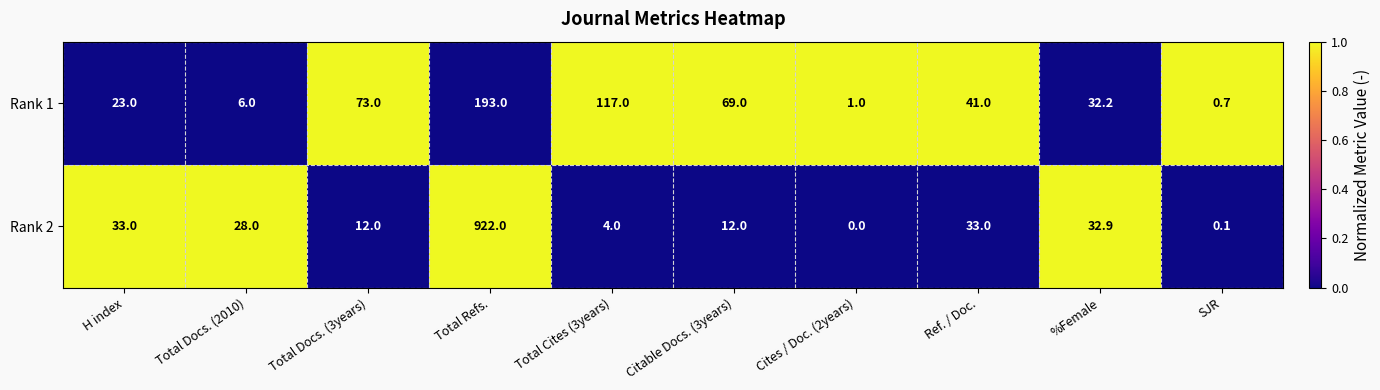

Reading left to right, what are all the values shown in this chart?

Rank 1: H index=23.0	Total Docs. (2010)=6.0	Total Docs. (3years)=73.0	Total Refs.=193.0	Total Cites (3years)=117.0	Citable Docs. (3years)=69.0	Cites / Doc. (2years)=1.0	Ref. / Doc.=41.0	%Female=32.2	SJR=0.7
Rank 2: H index=33.0	Total Docs. (2010)=28.0	Total Docs. (3years)=12.0	Total Refs.=922.0	Total Cites (3years)=4.0	Citable Docs. (3years)=12.0	Cites / Doc. (2years)=0.0	Ref. / Doc.=33.0	%Female=32.9	SJR=0.1